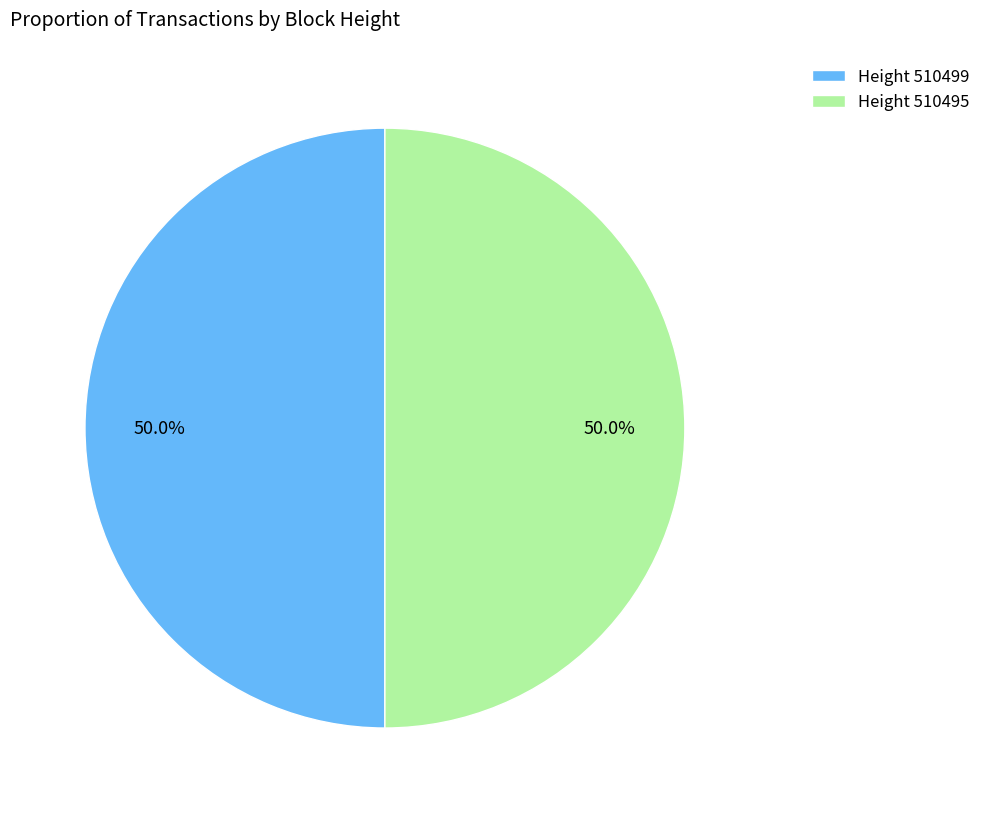

Approximately how many times larger is the value at Height 510495 compared to Height 510499?

1.0